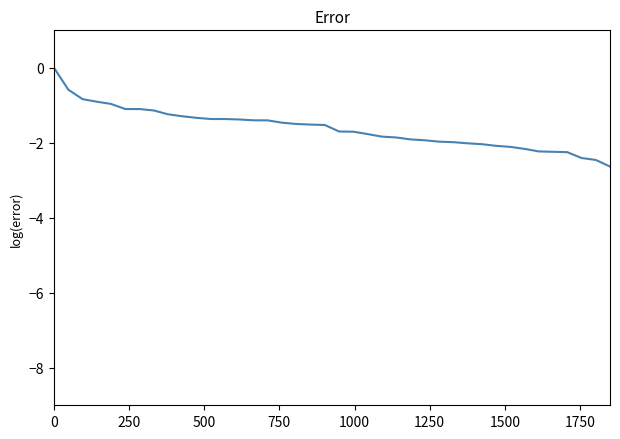

What is the difference between the maximum and minimum values?

2.6